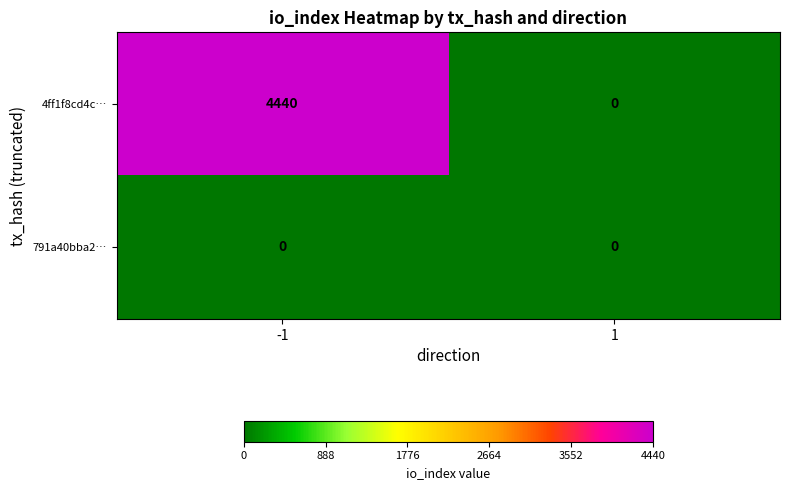

What is the maximum value shown in the chart?

4440